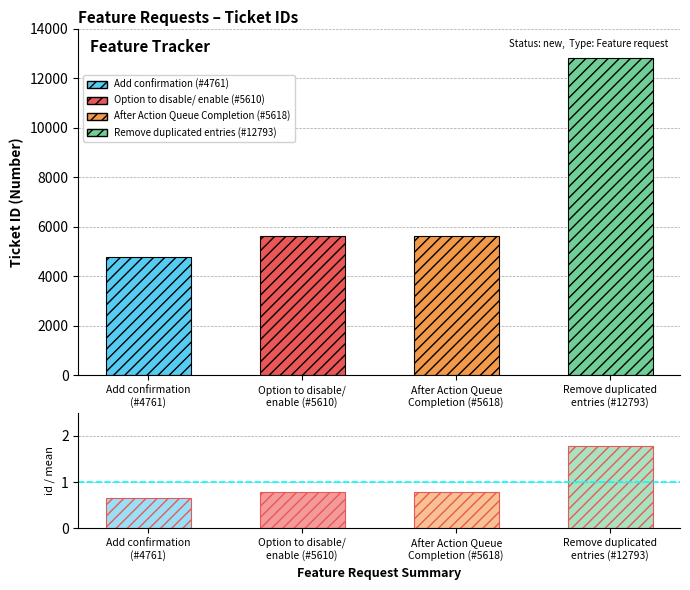

Is the value of id at Add confirmation
(#4761) greater than the value of id/mean at After Action Queue
Completion (#5618)?

Yes